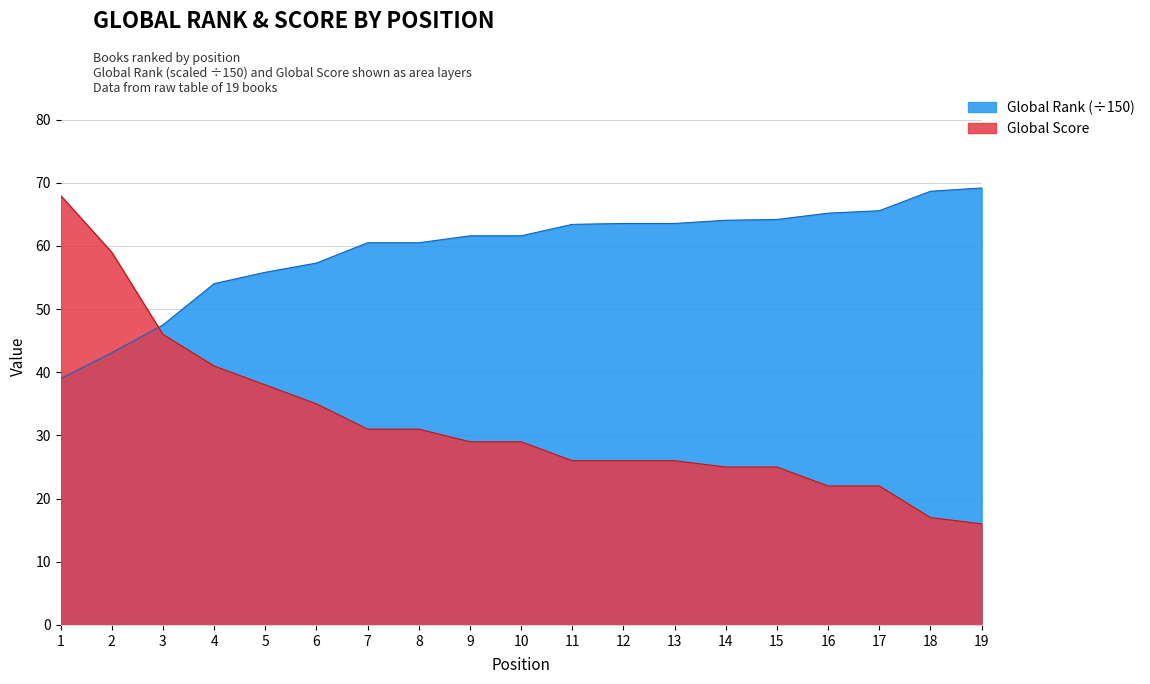

Which series has the largest range (max minus min)?

Global Score